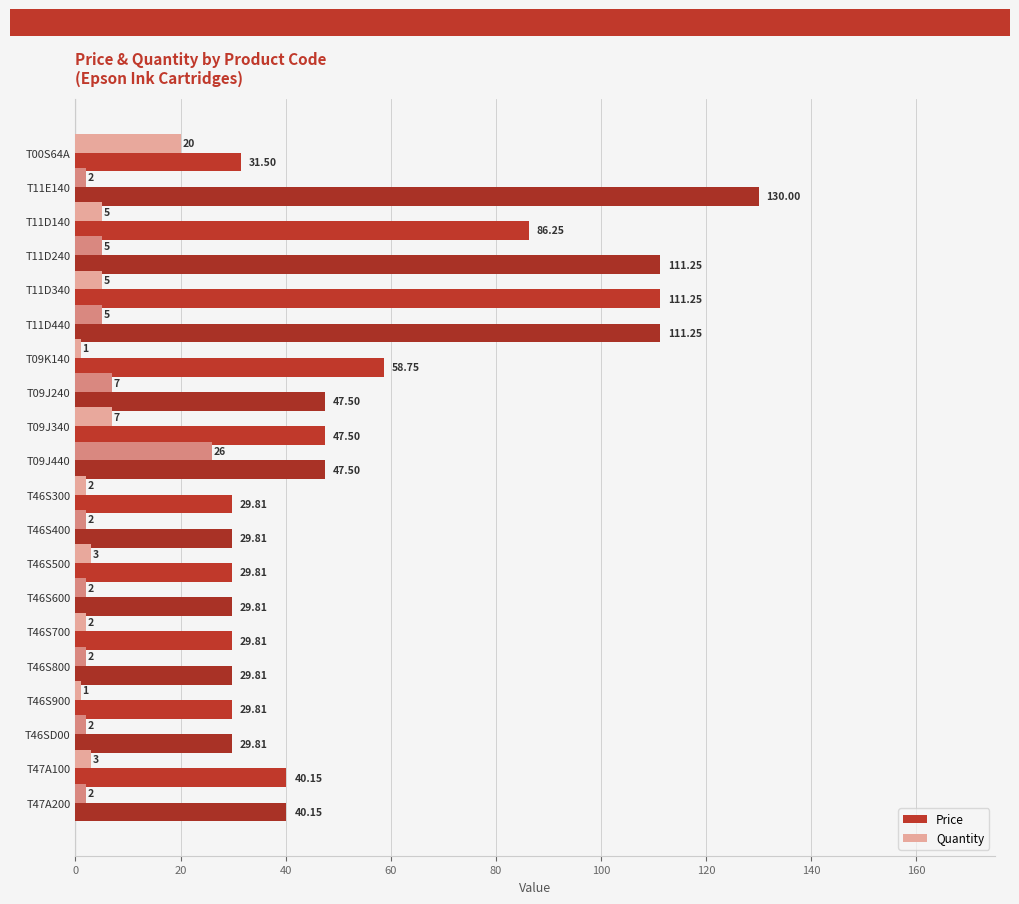

At how many categories does at least one series exceed 81?

5